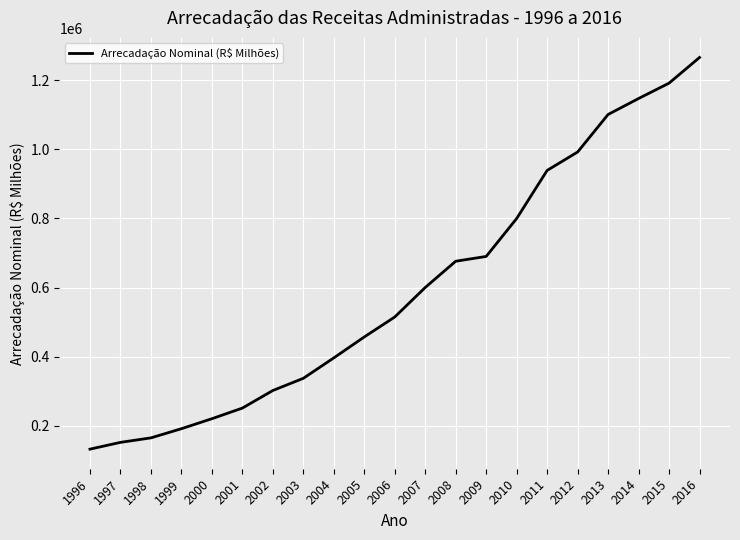

Approximately how many times larger is the value at 2000 compared to 2002?

0.7